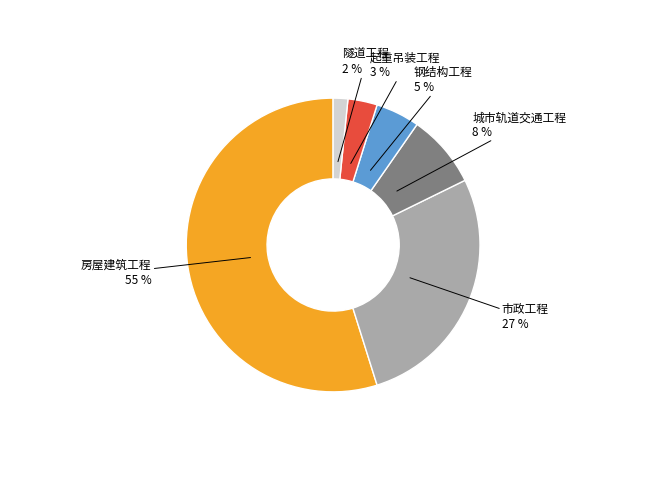

To the nearest percent, what is the average slice percentage?

17%